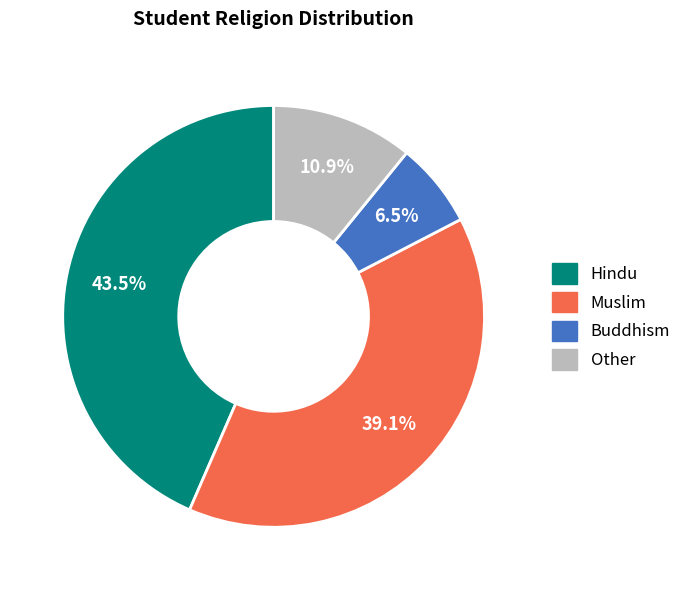

Is it true that Buddhism is 1% of the pie?

False